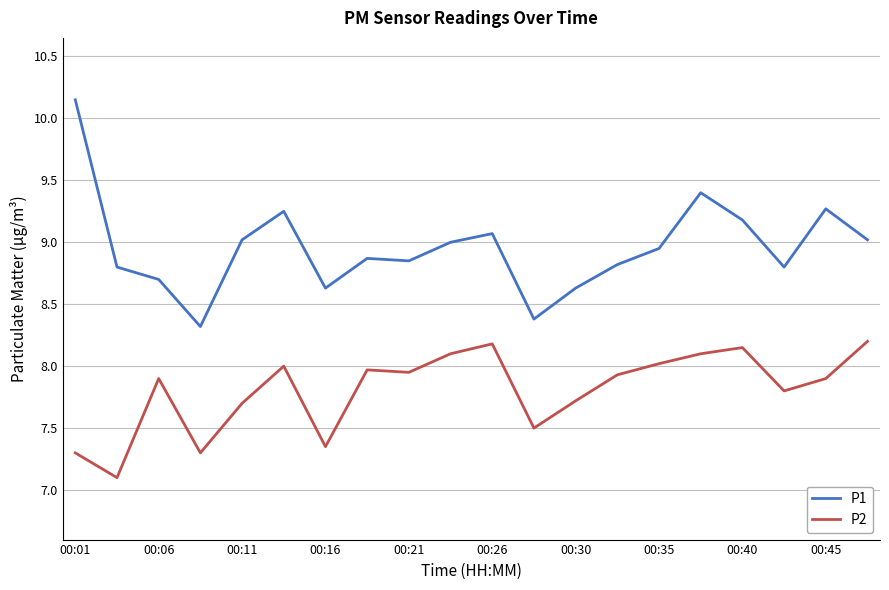

Rank the series by their average value, from lowest to highest.

P2, P1